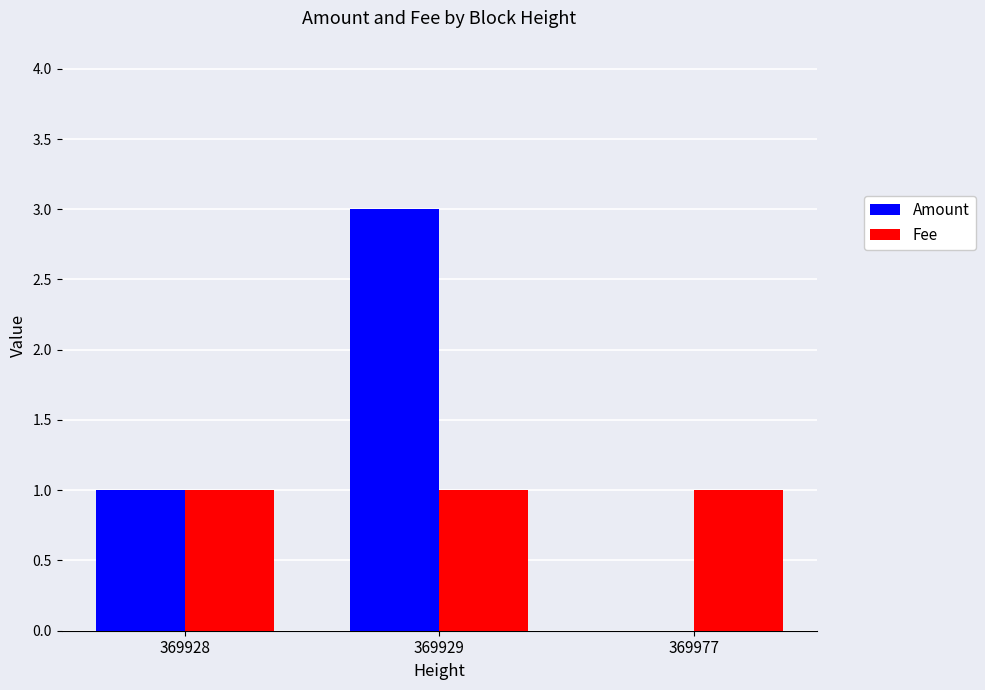

Are the bars grouped side by side (vs. stacked)?

Yes